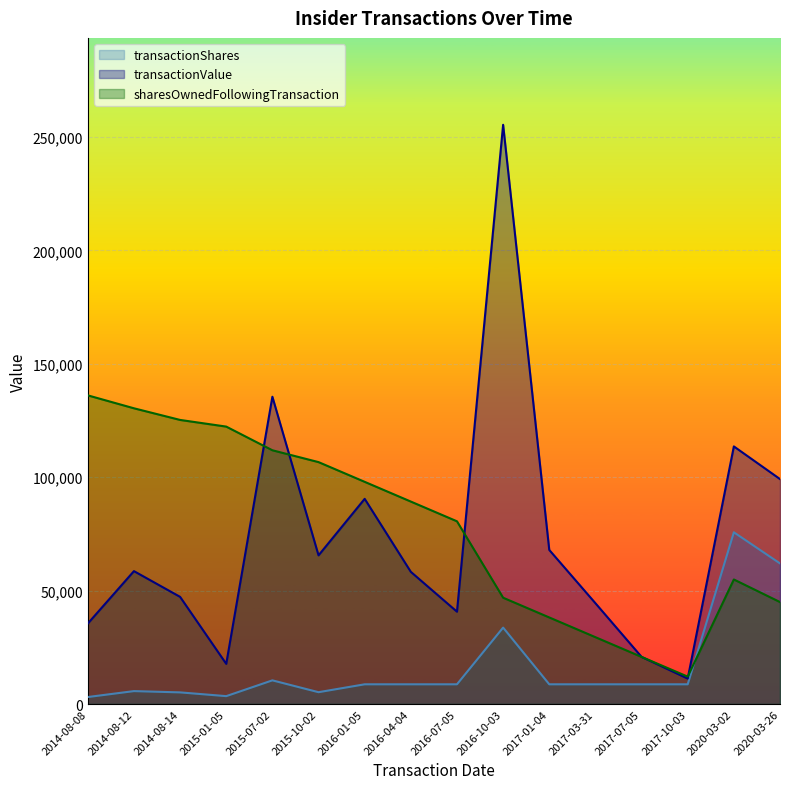

Which series has the widest spread of values?

transactionValue